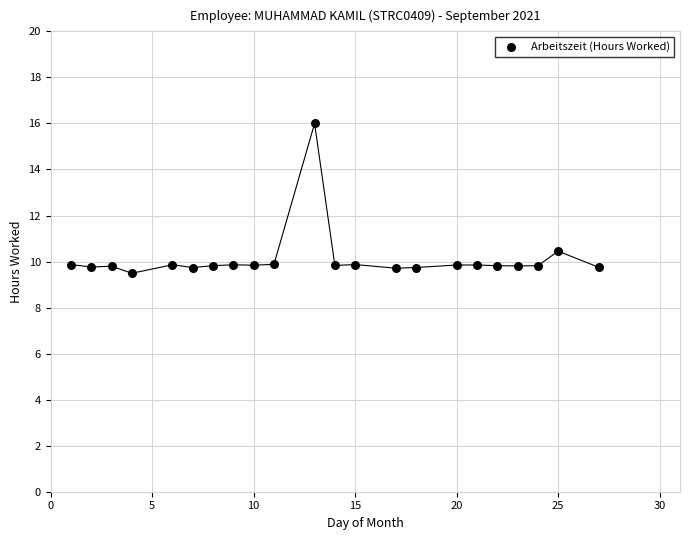

What is the range of X values (max minus min)?

26.0